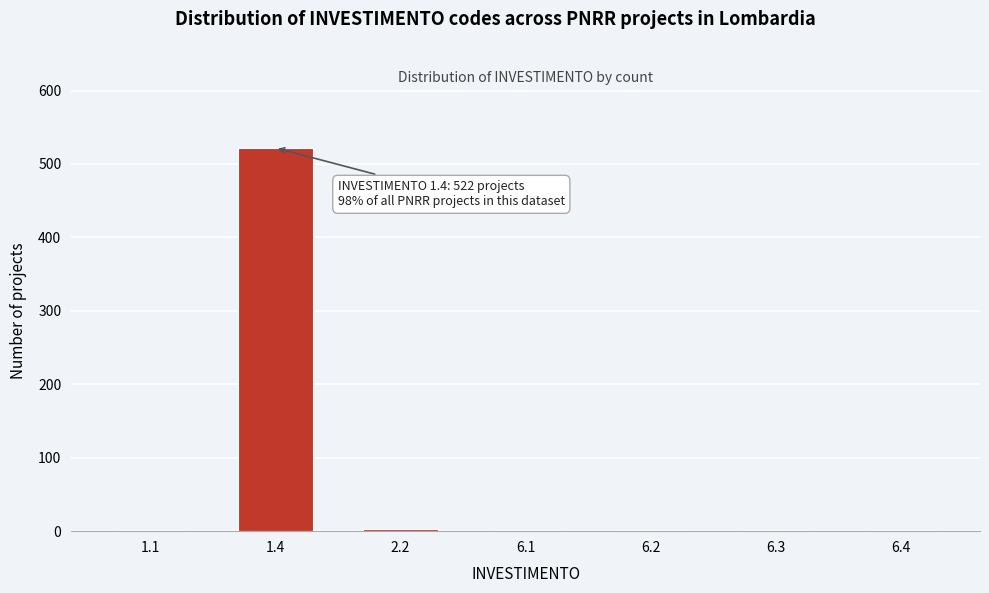

What is the sum of all values?

530